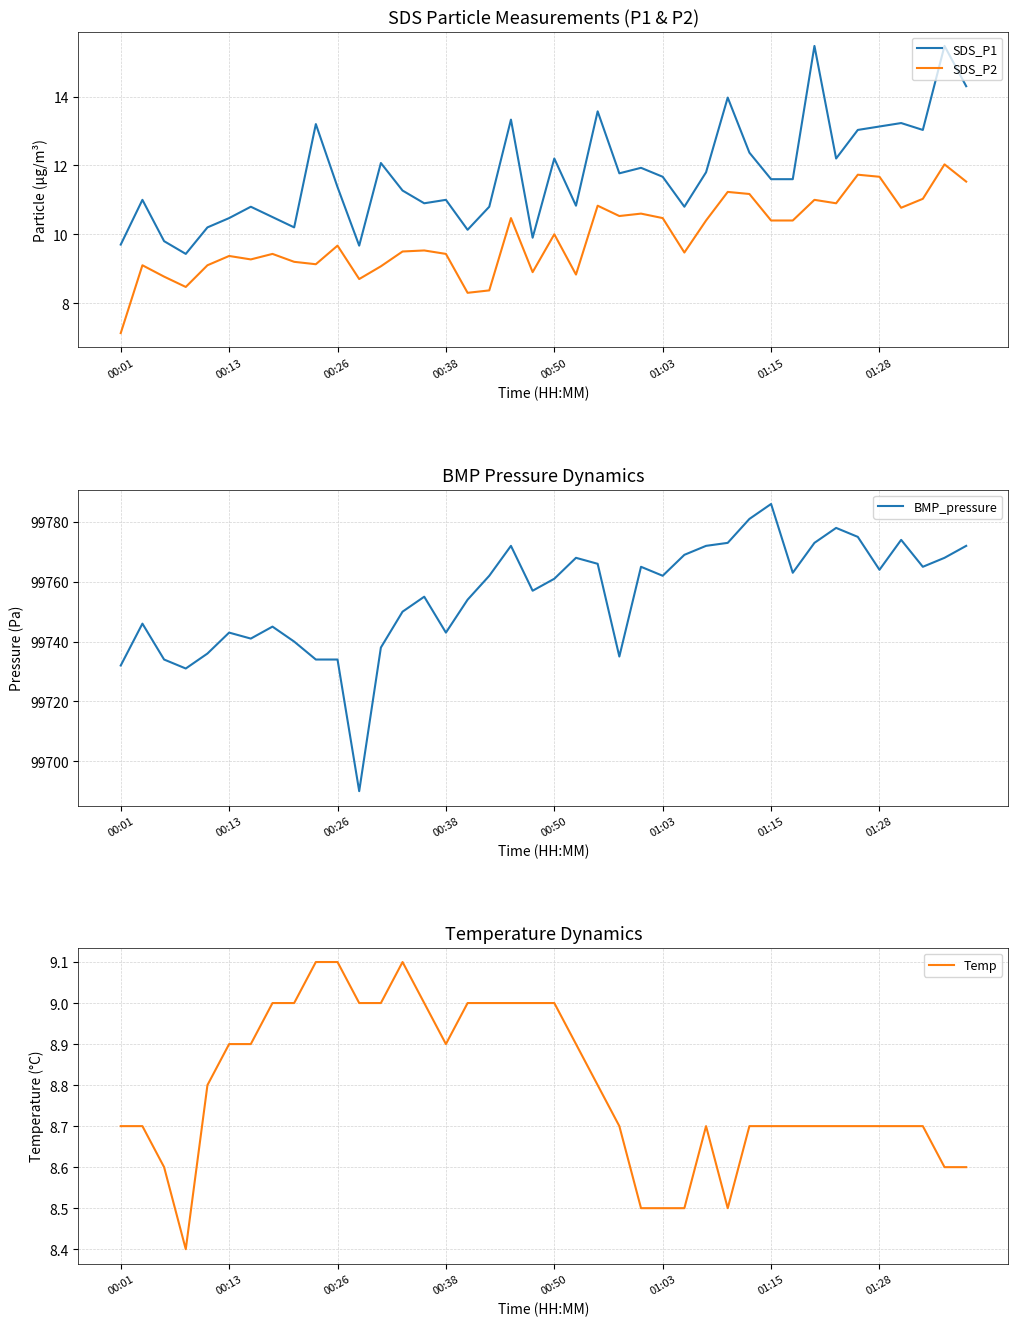

In SDS_P2, how many points are lower than both neighbors (excluding endpoints)?

11